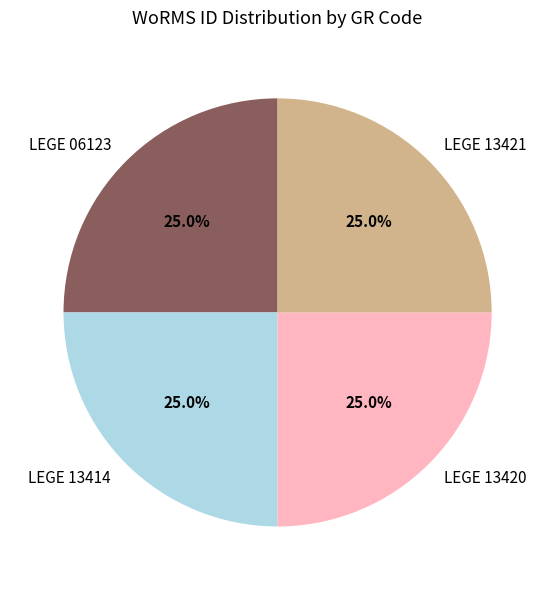

Is there a majority slice in this chart?

No